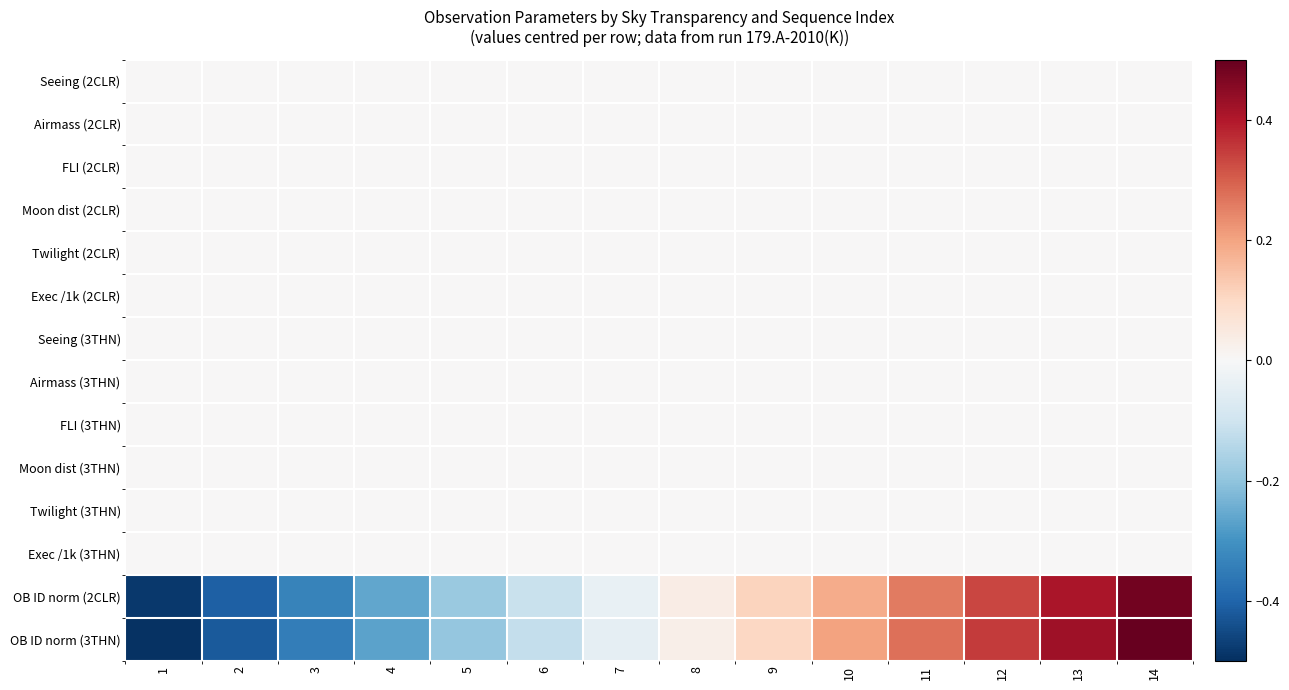

How many data points does each series have?

14